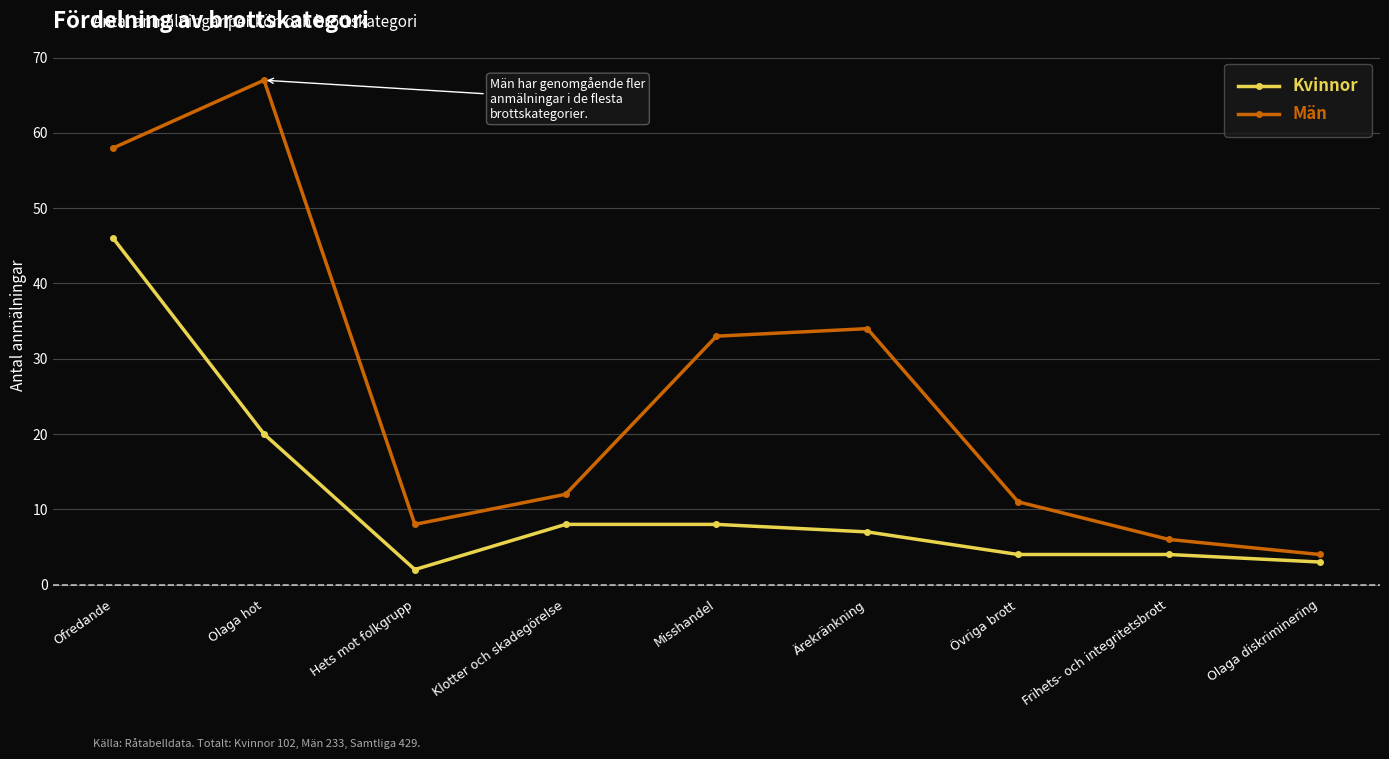

Rank the series by their average value, from lowest to highest.

Kvinnor, Män